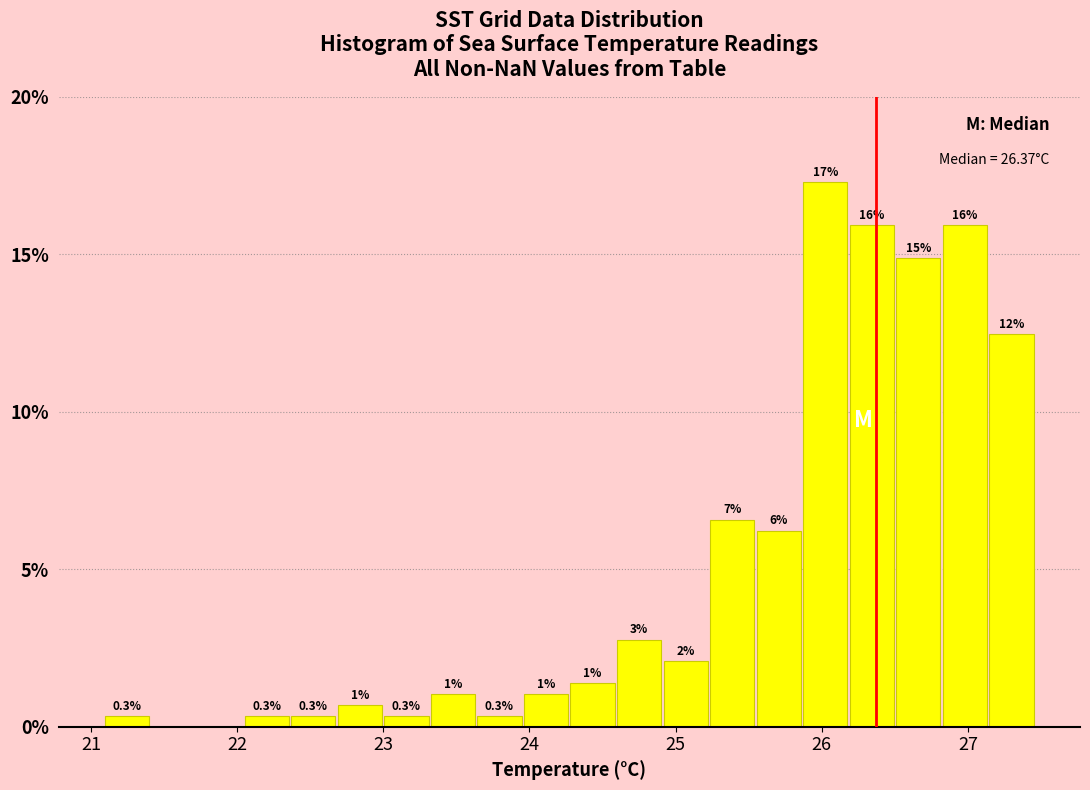

Read against the x-axis, roughly where is the centre of the tallest bar?

26.0